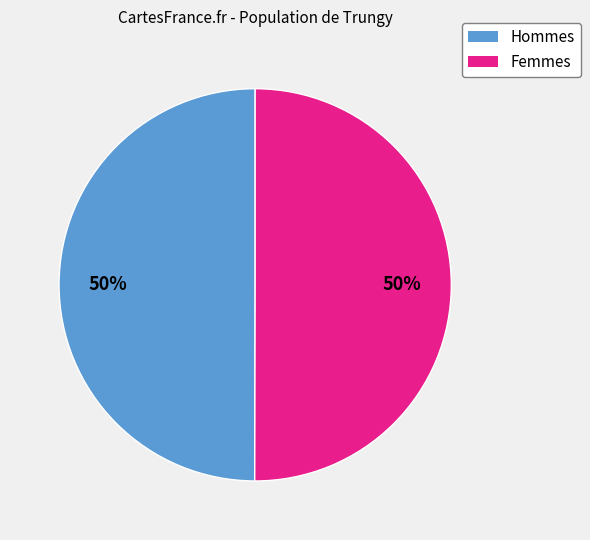

To the nearest percent, what is the average slice percentage?

50%